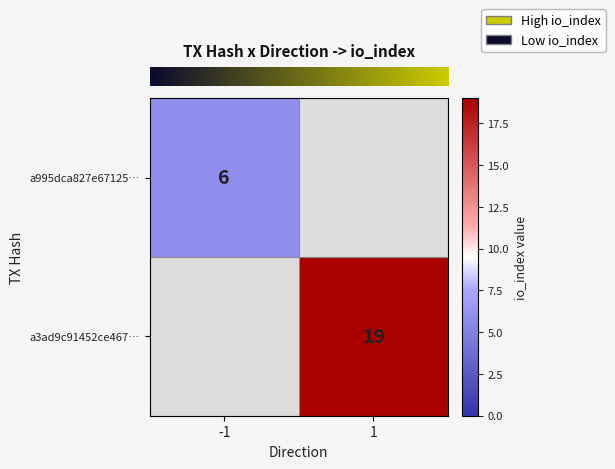

Rank the categories by row_1 value from highest to lowest.

-1, 1